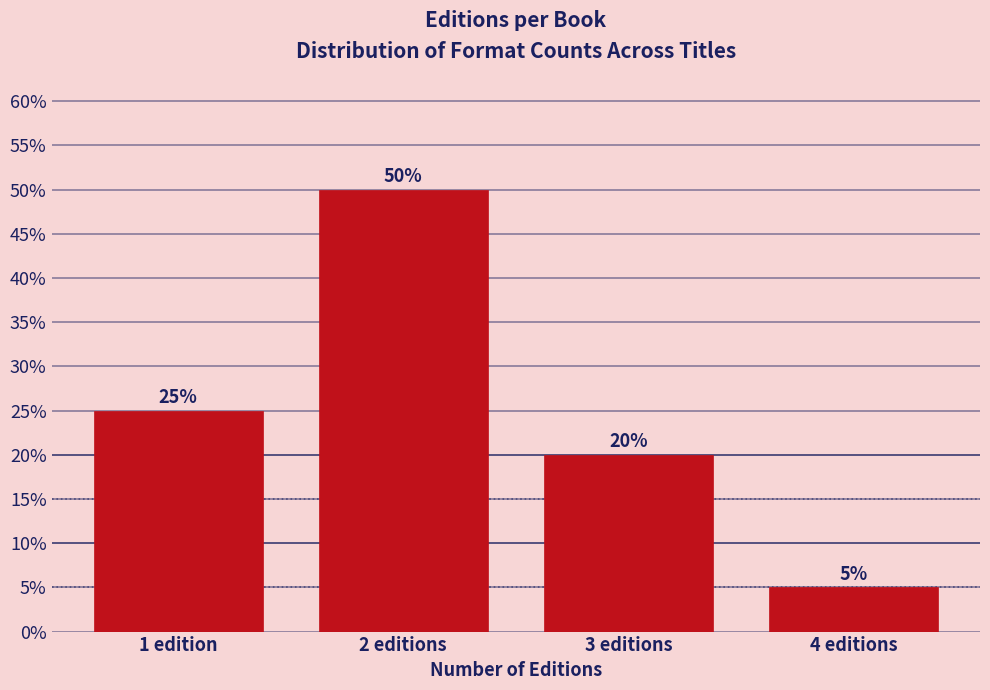

Reading left to right, extract all data points from this chart.

1 edition=25	2 editions=50	3 editions=20	4 editions=5